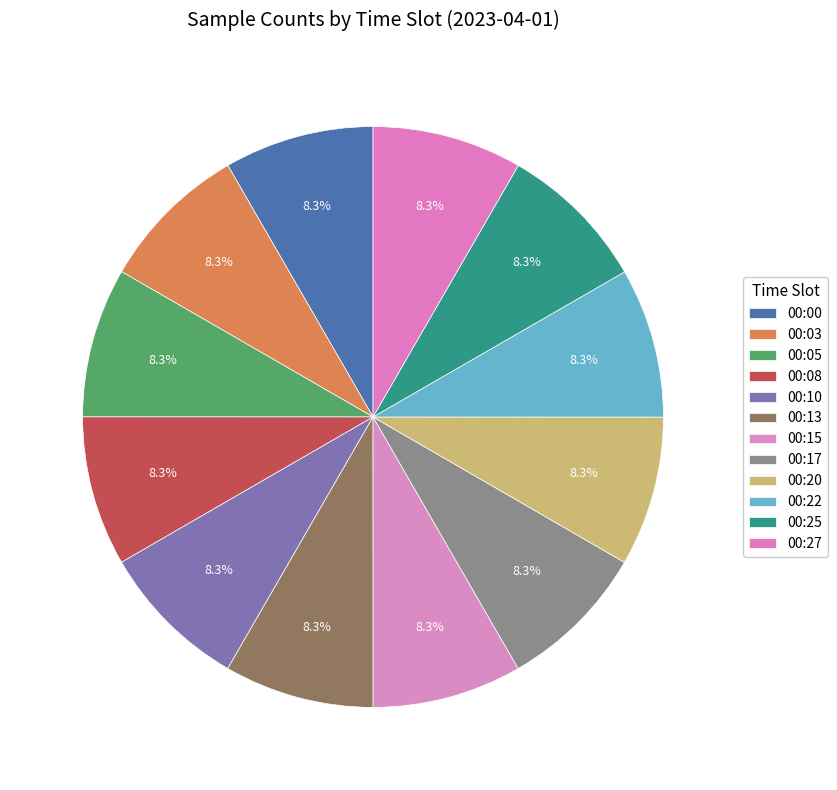

True or false: 00:00 accounts for 1% of the total.

False